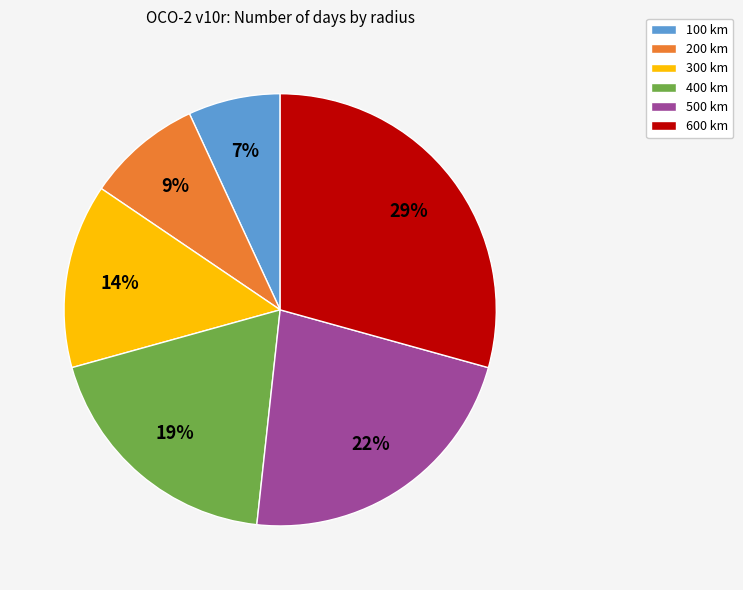

To the nearest percent, what is the difference between the largest and smallest slice percentages?

22%